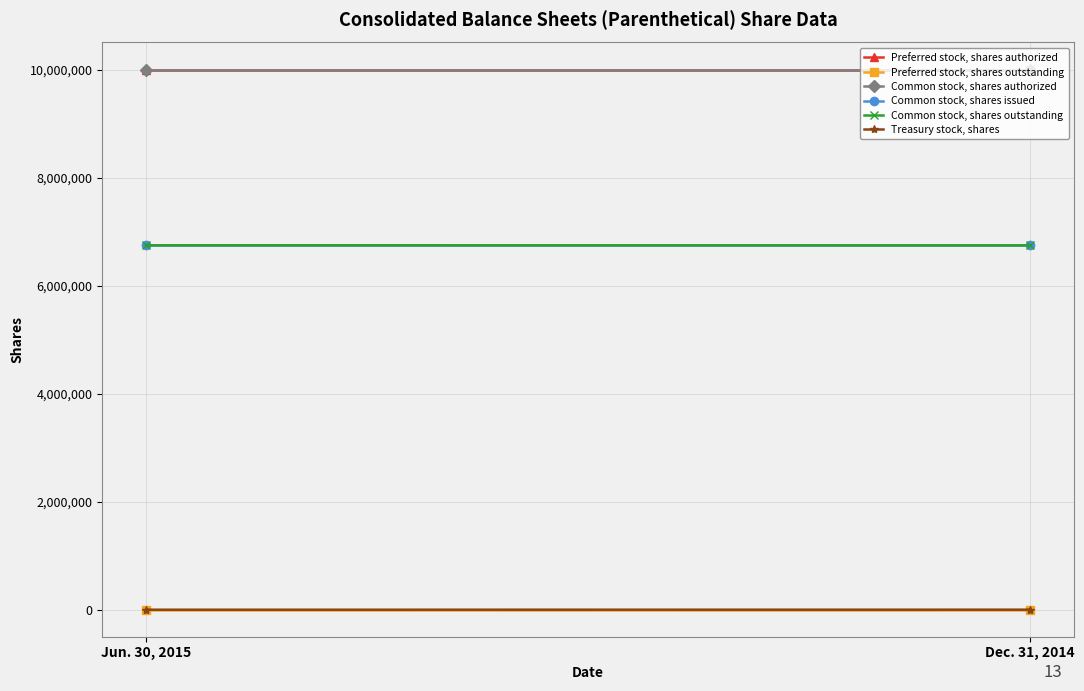

At which category is the sum across all series the highest?

Jun. 30, 2015